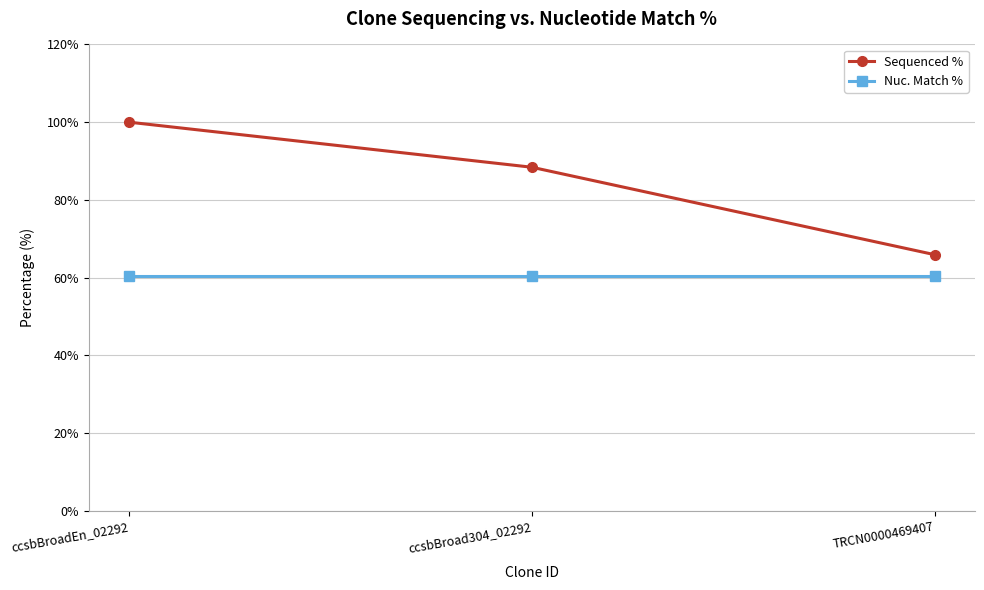

Is the value of Nuc. Match % at TRCN0000469407 greater than the value of Sequenced % at ccsbBroad304_02292?

No